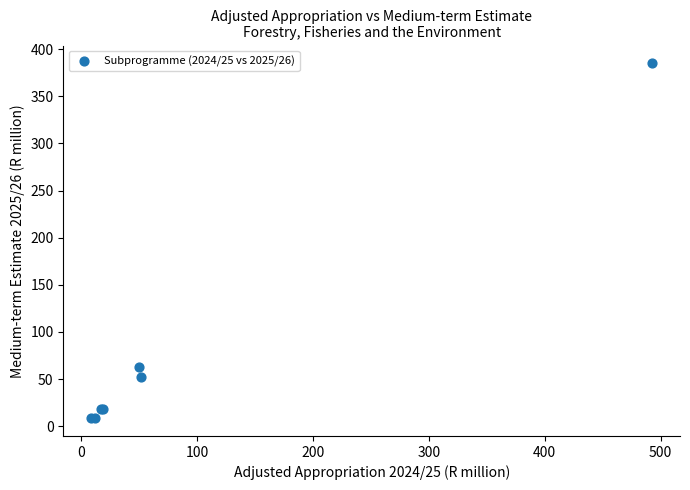

What Y value in the scatter plot is closest to 196?

62.4